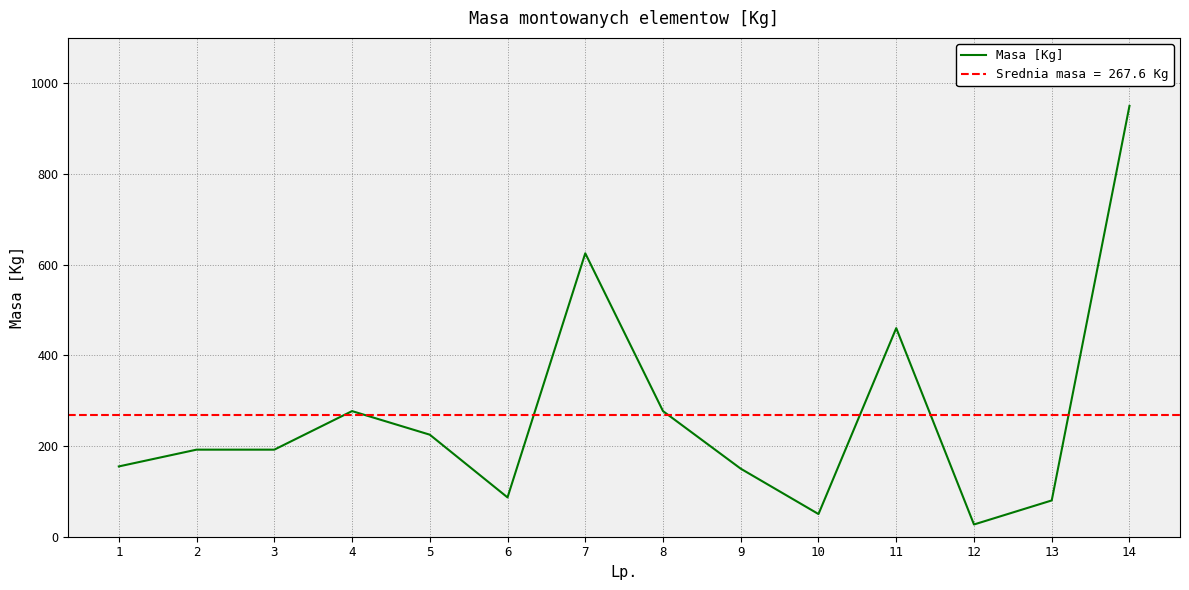

What is the sum of the values at 12 and 2?

219.0